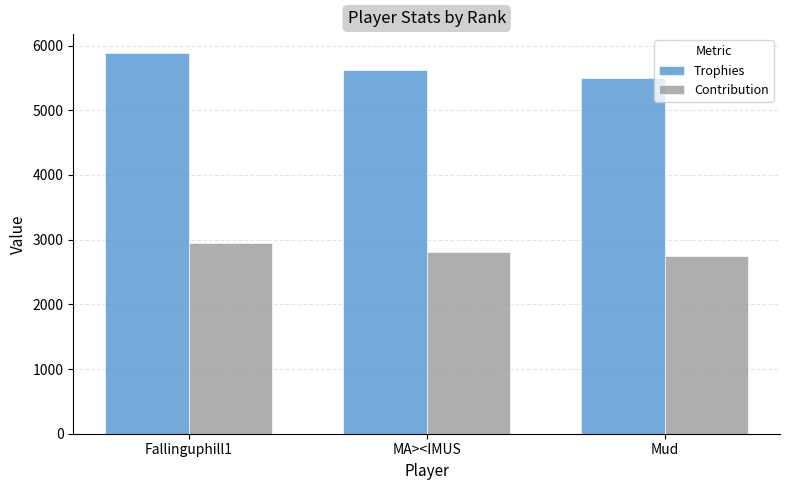

What is the label of the 2nd bar from the right?

MA><IMUS